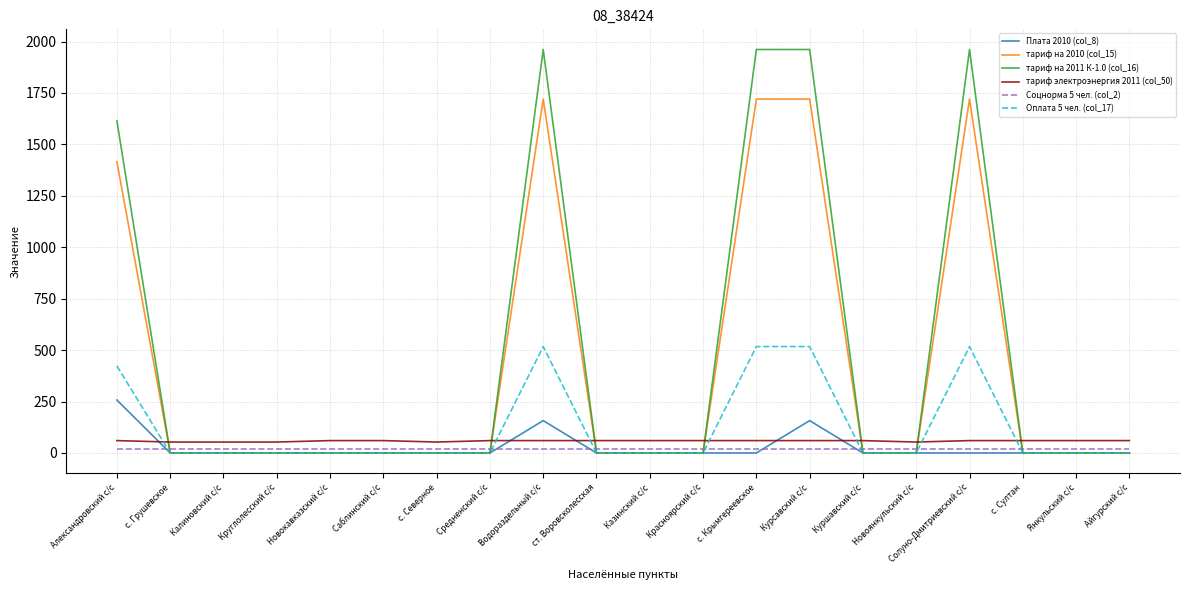

Is it true that тариф на 2010 (col_15) equals 2687.3 at Курсавский с/с?

False